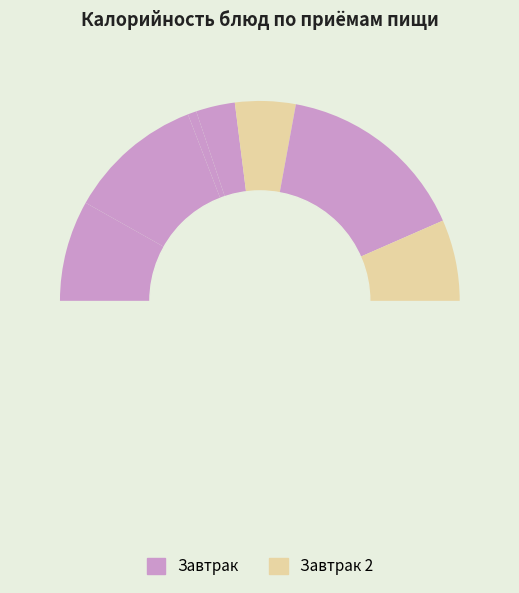

What is the smallest slice in the pie chart?

соус томатный